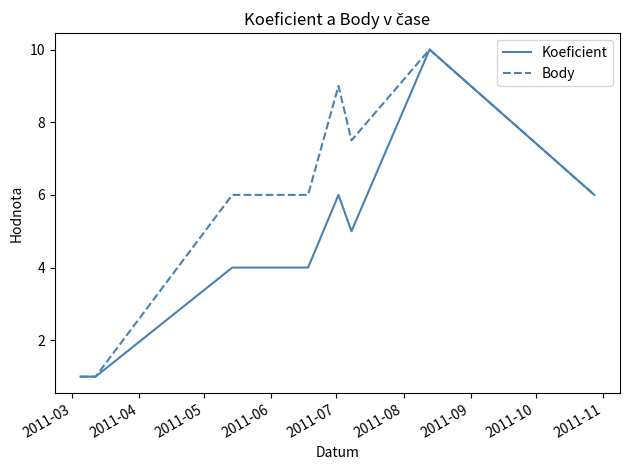

Which series has the largest total across all categories?

Body